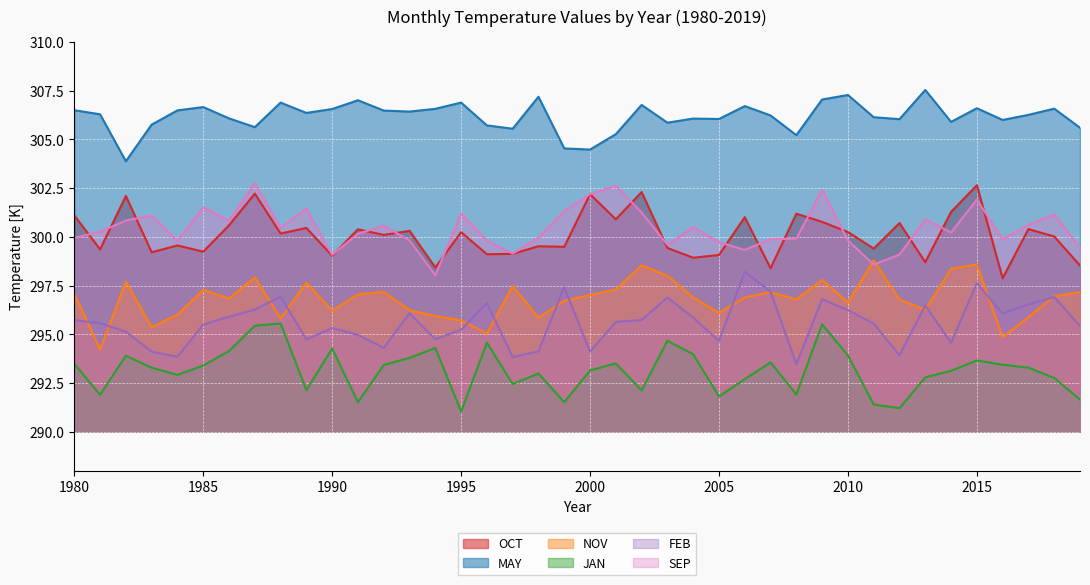

In NOV, how many points are lower than both neighbors (excluding endpoints)?

12